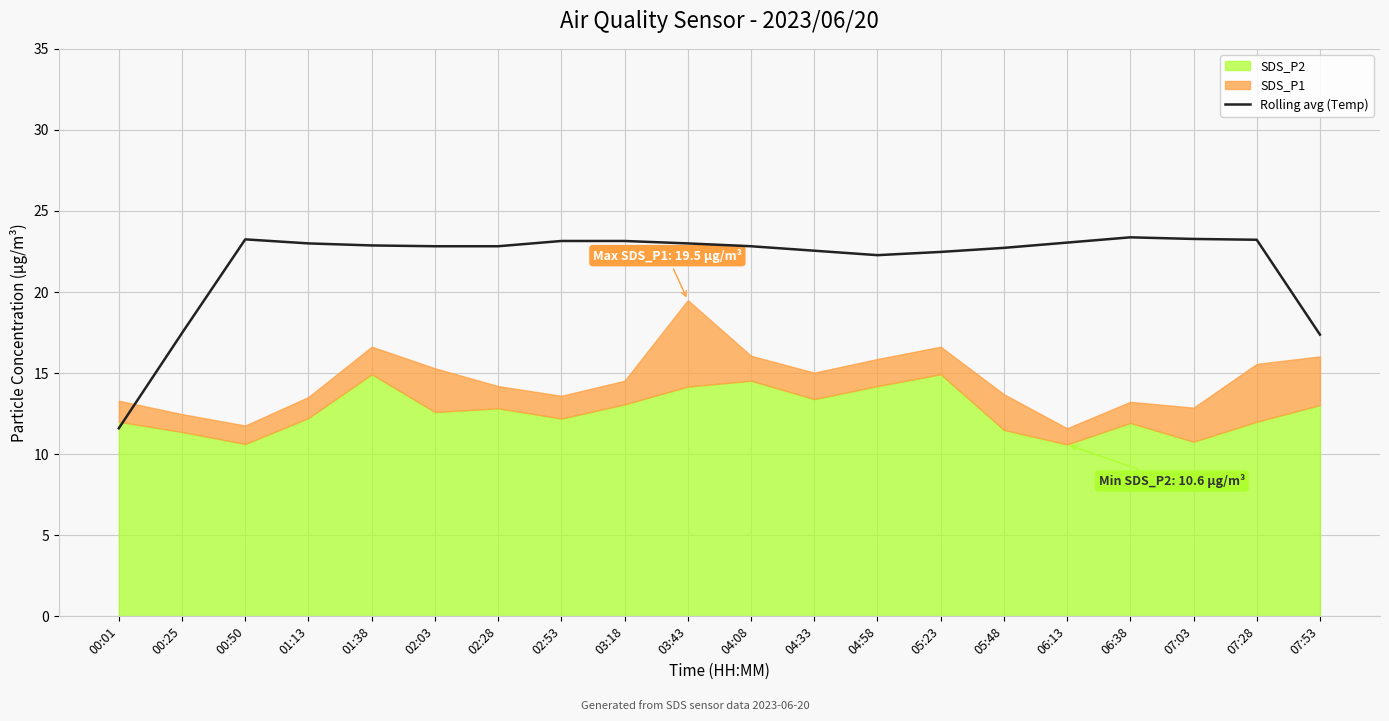

The Rolling avg (Temp) series shows 22.8 at 02:03. True or false?

True